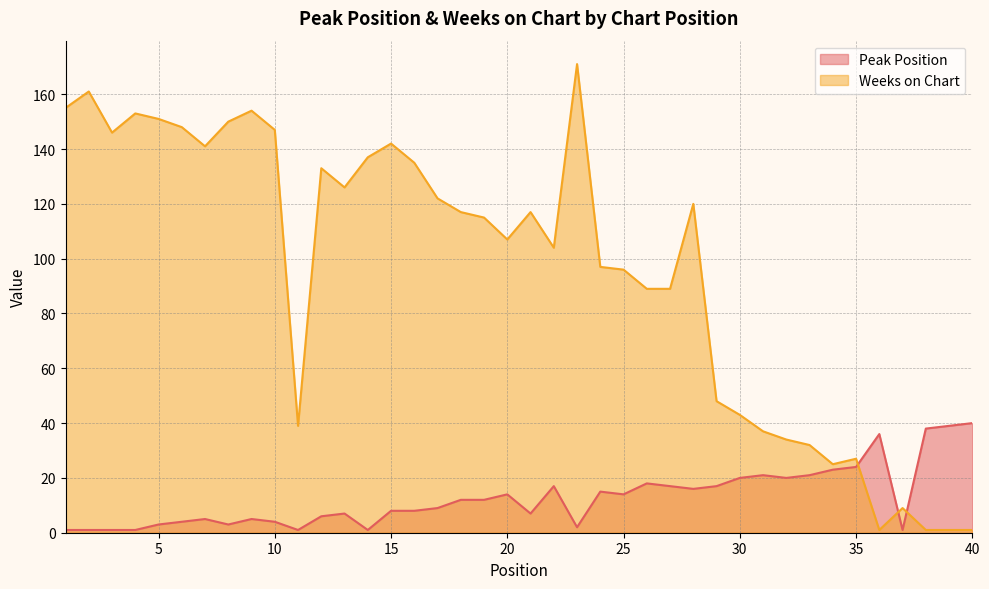

Where is Weeks on Chart nearest to the value 86?

26